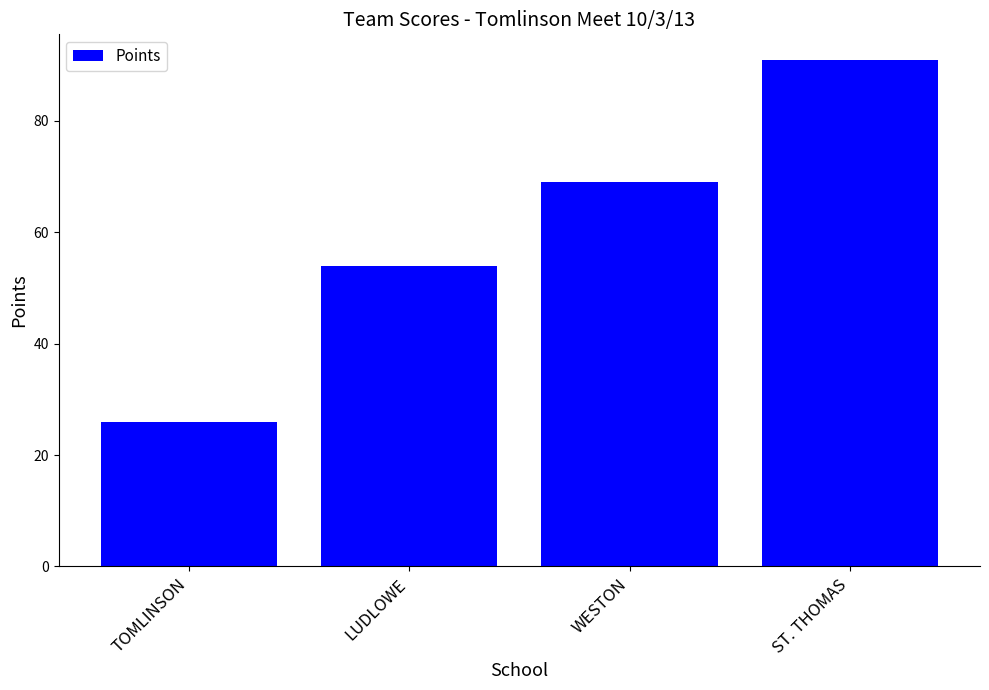

The value at ST. THOMAS is 91. True or false?

True